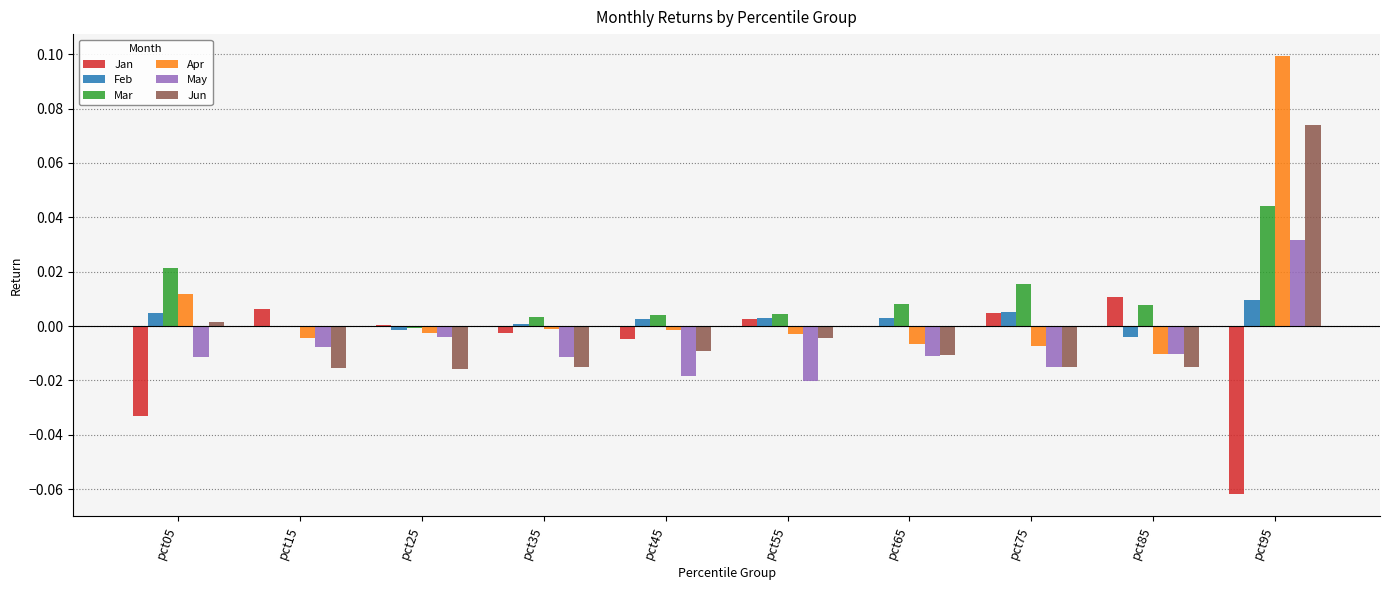

How many positive values does the May series have?

1